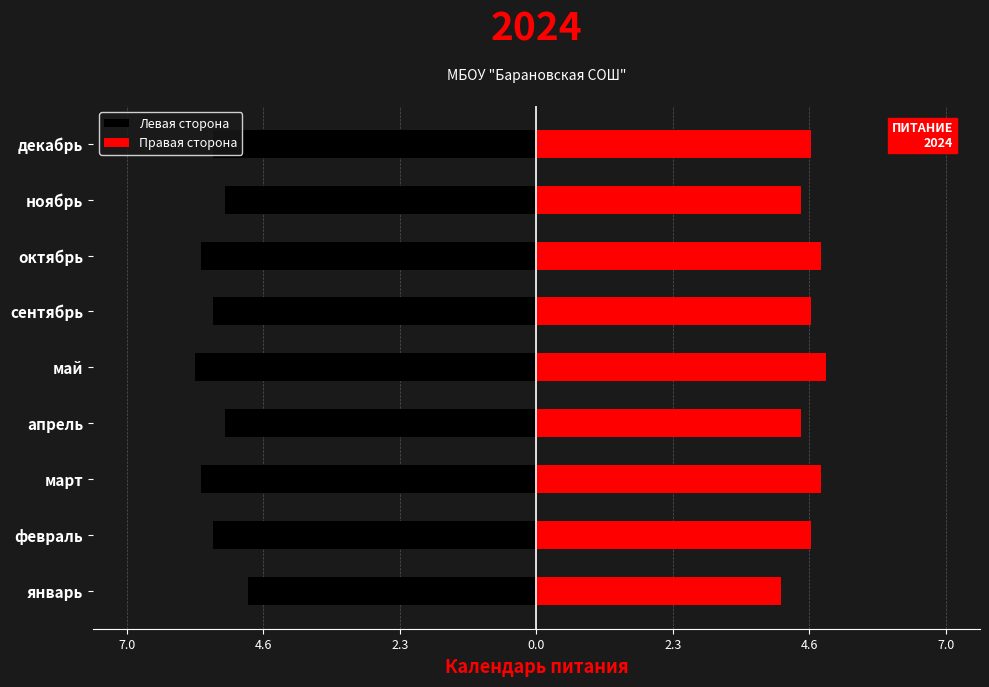

How many groups of bars are there?

9